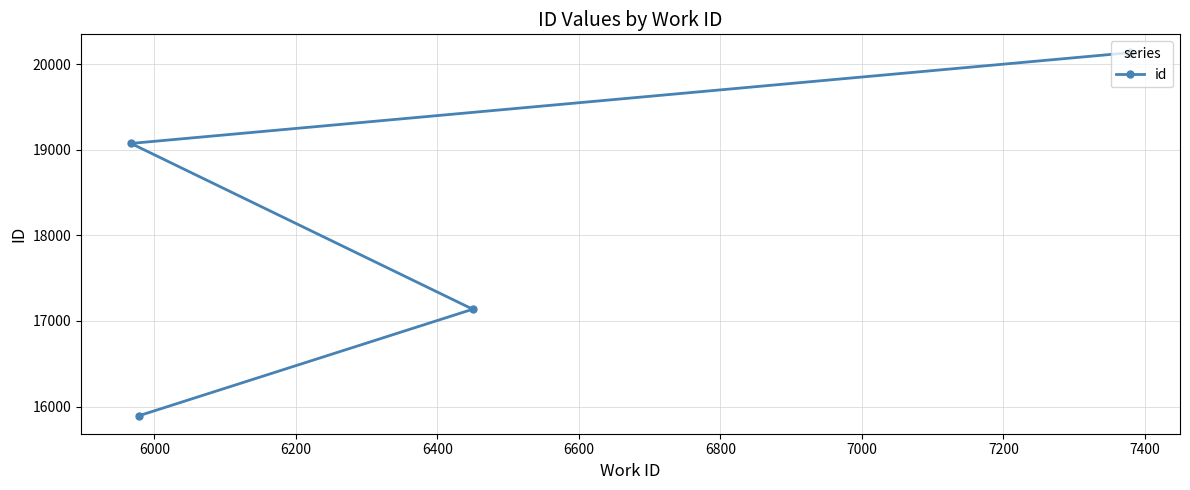

Reading right to left, what are all the values shown in this chart?

20135	20134	20133	19073	17137	15895